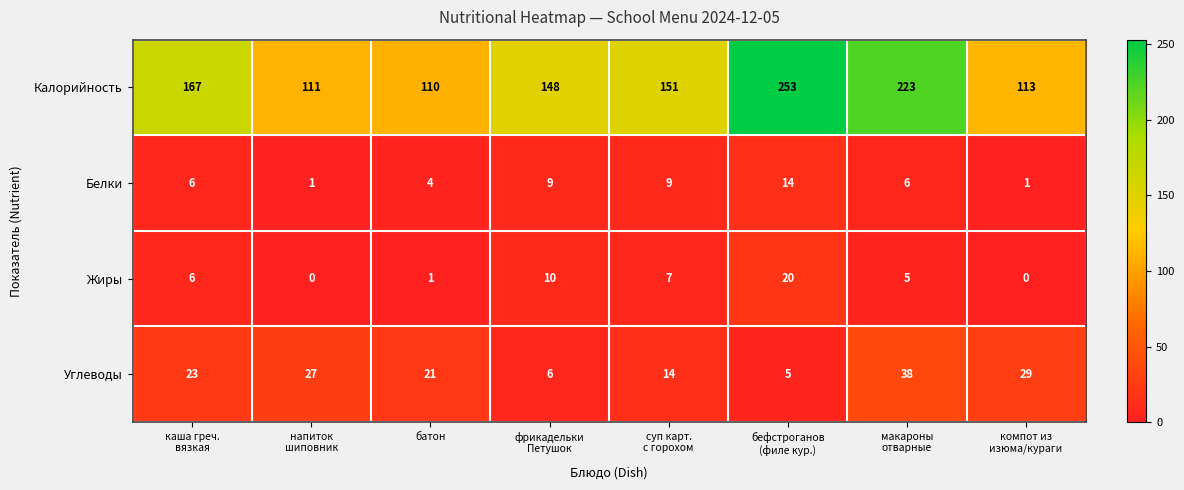

Which series has the largest total across all categories?

Калорийность